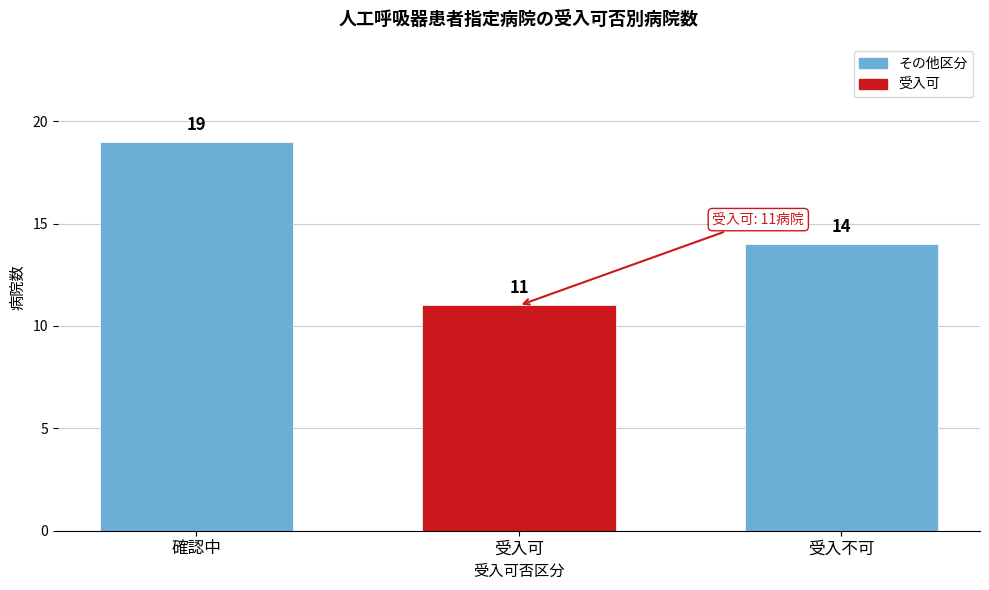

Reading right to left, list all the values displayed in this chart.

14	11	19